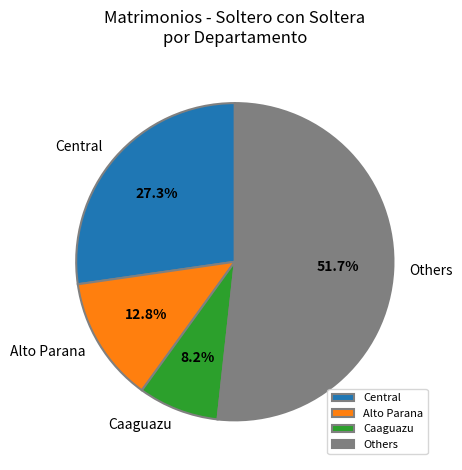

What portion of the pie excludes Alto Parana?

87.2%